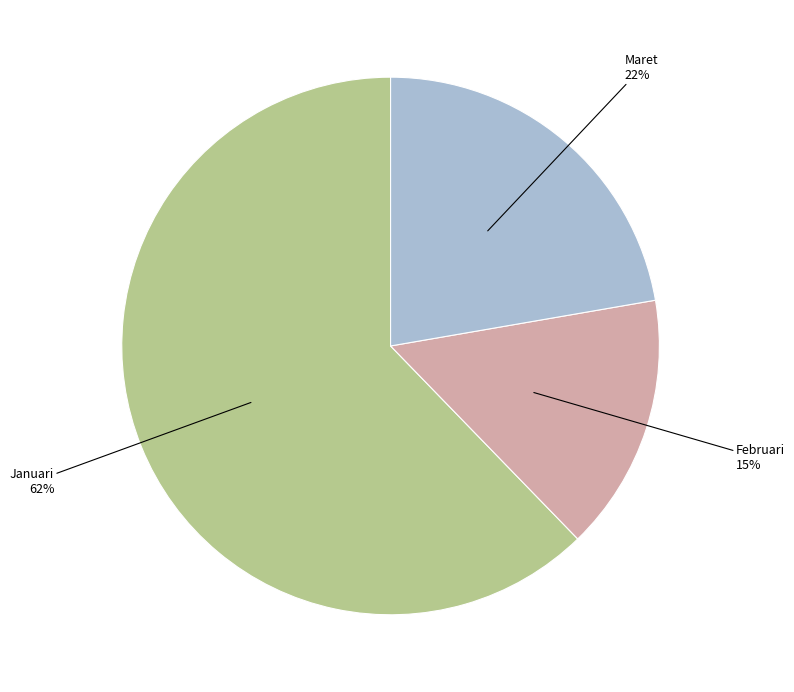

Does any single category account for the majority?

Yes